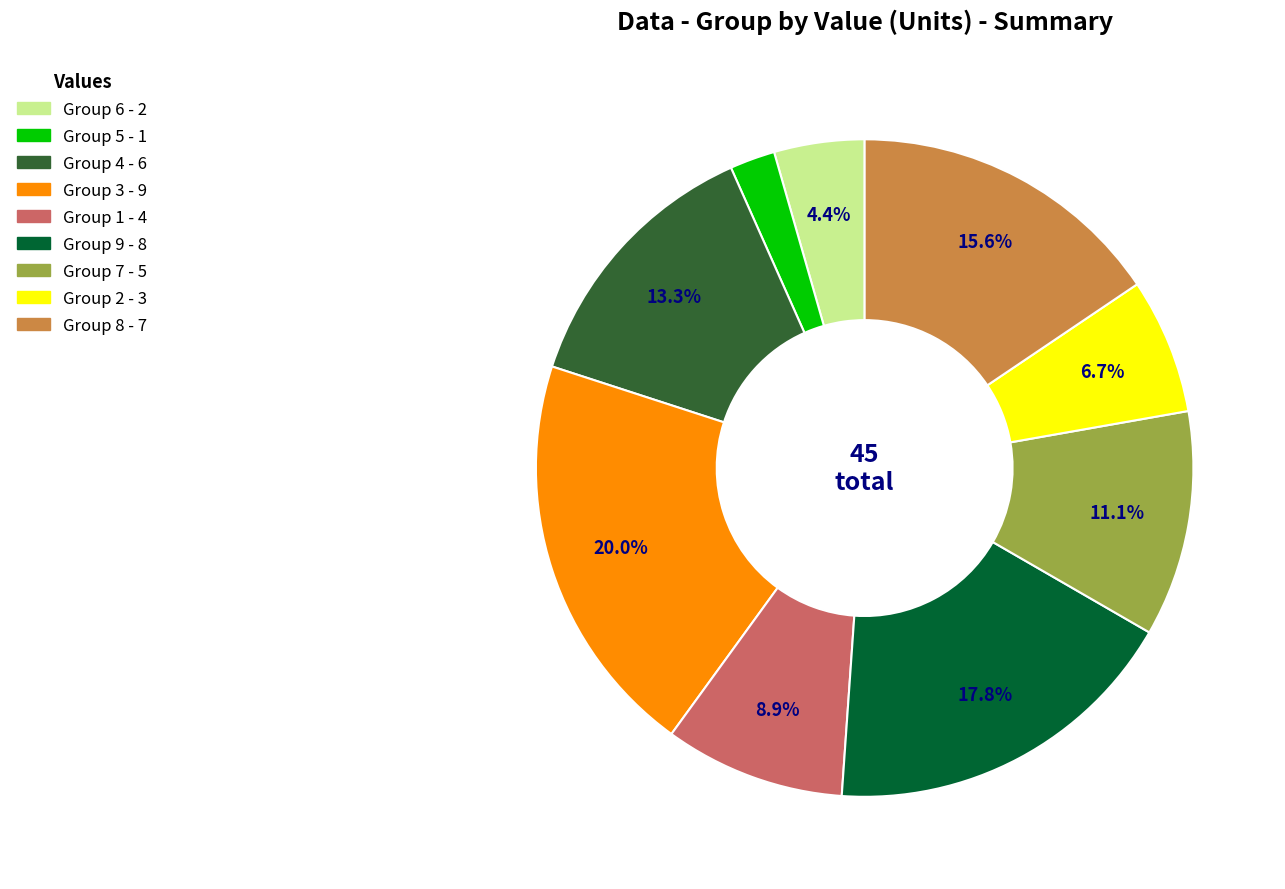

How many segments does this pie chart have?

9